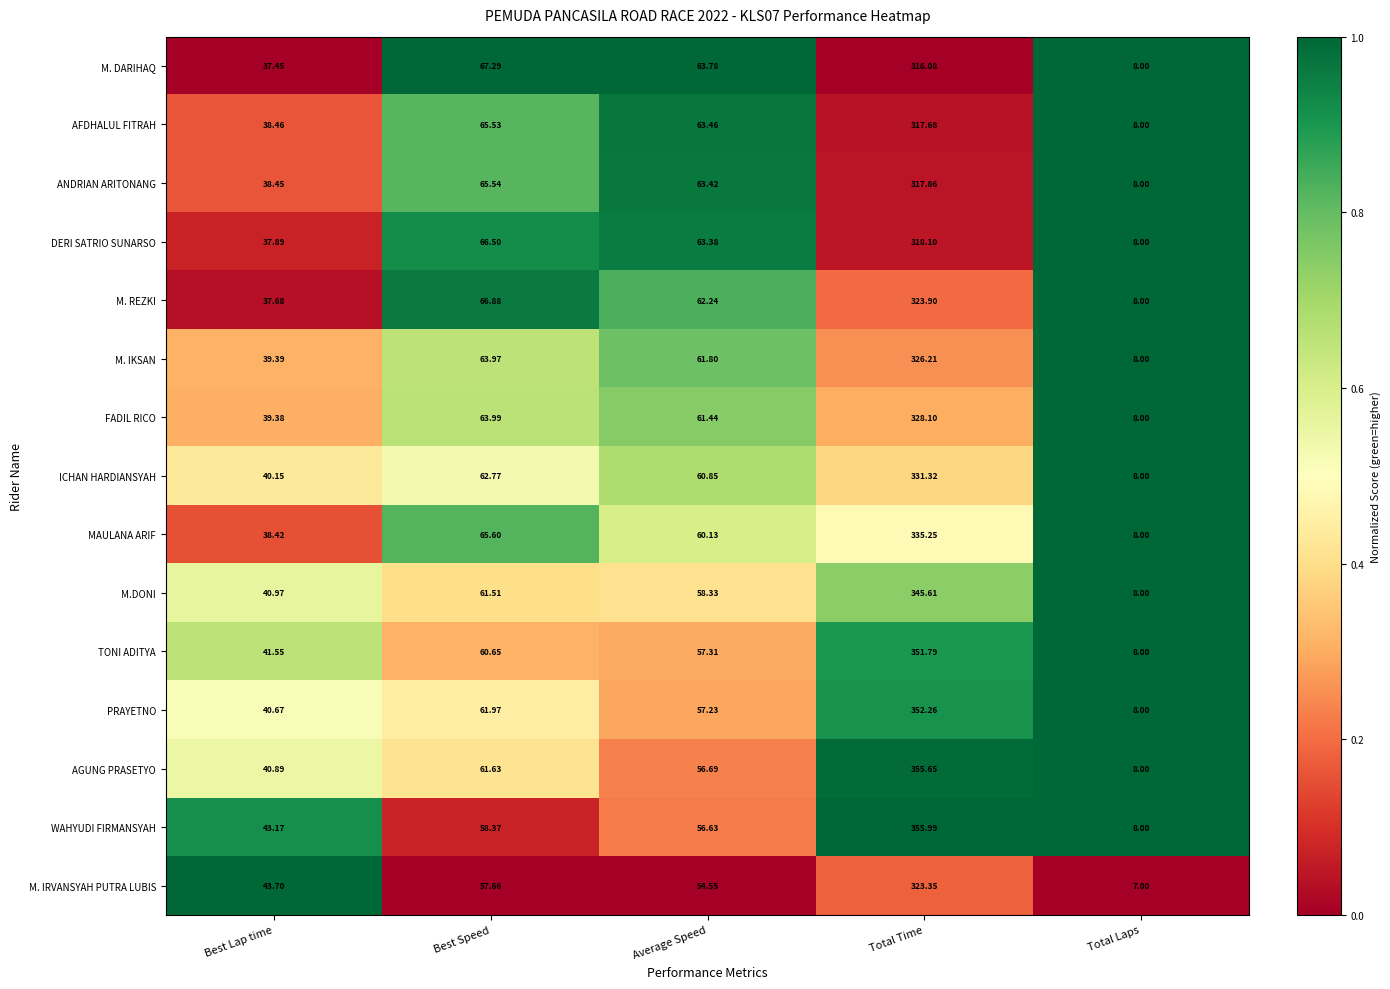

Where is DERI SATRIO SUNARSO nearest to the value 163?

Best Speed